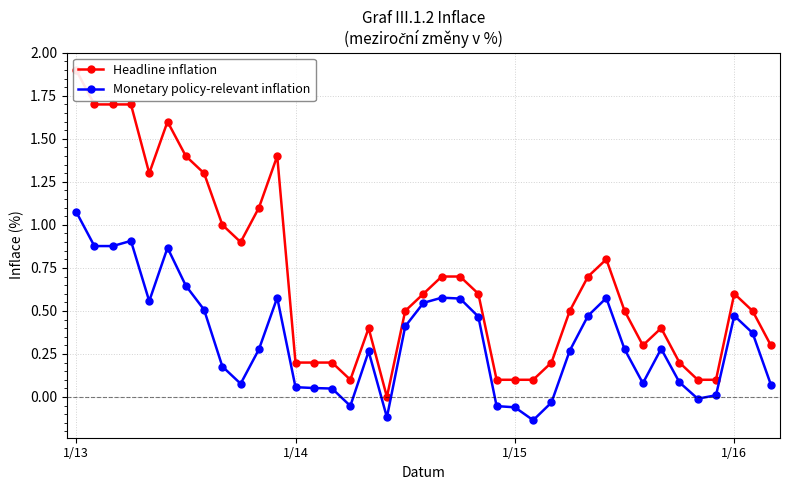

How many series are shown in this chart?

2